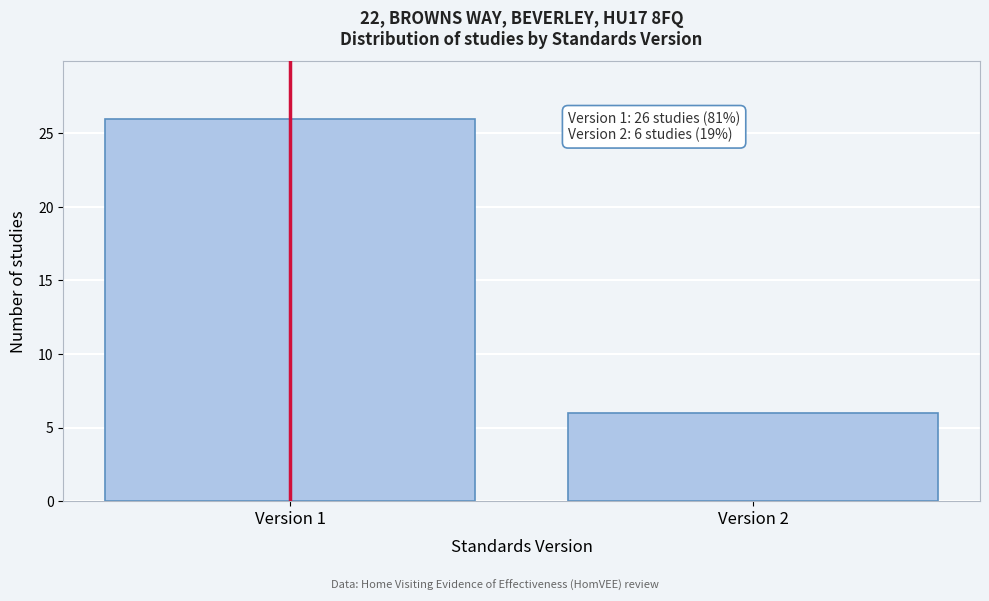

Reading right to left, transcribe all the data shown in this chart.

Version 2=6	Version 1=26